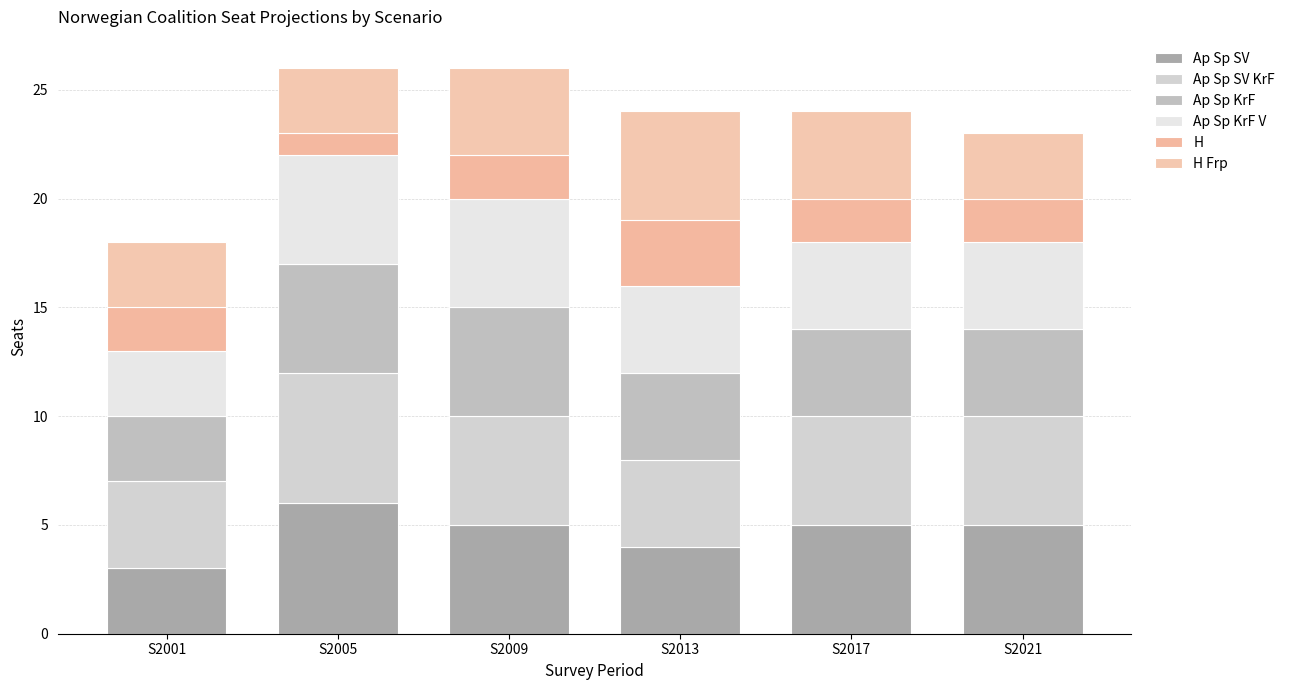

What is the value of the Ap Sp SV bar at the 6th from the left?

5